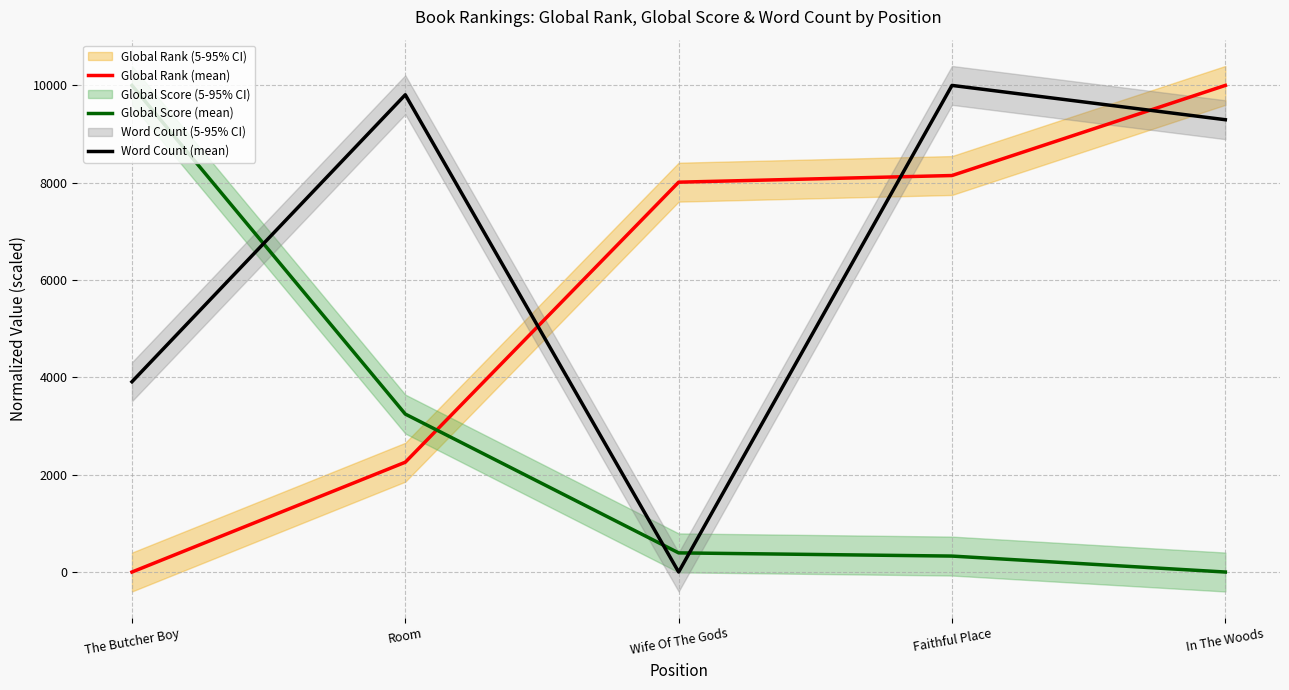

What is the average value of the Global Score (mean) series?

2793.4